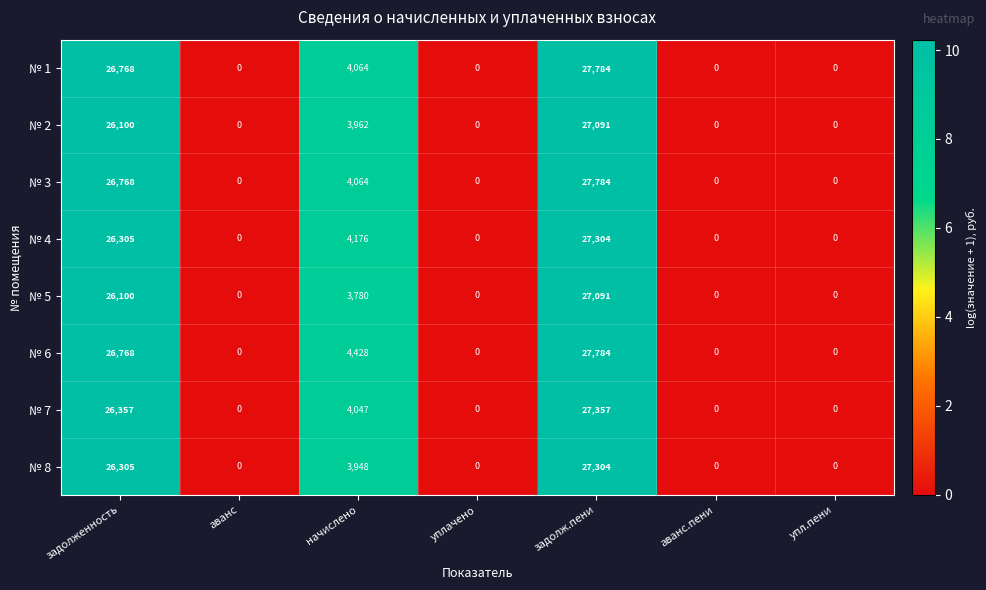

At which label does № 1 reach its peak?

задолж.пени